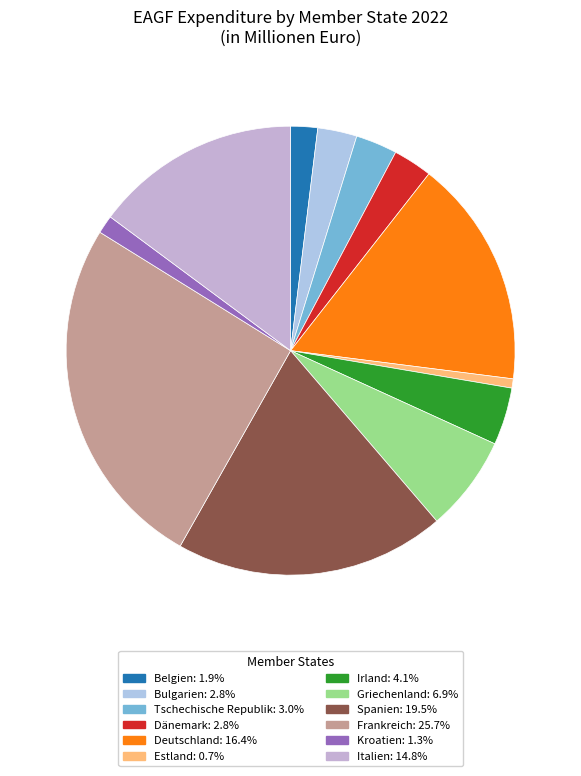

To the nearest percent, what is the difference between the Frankreich and Italien slice percentages?

11%